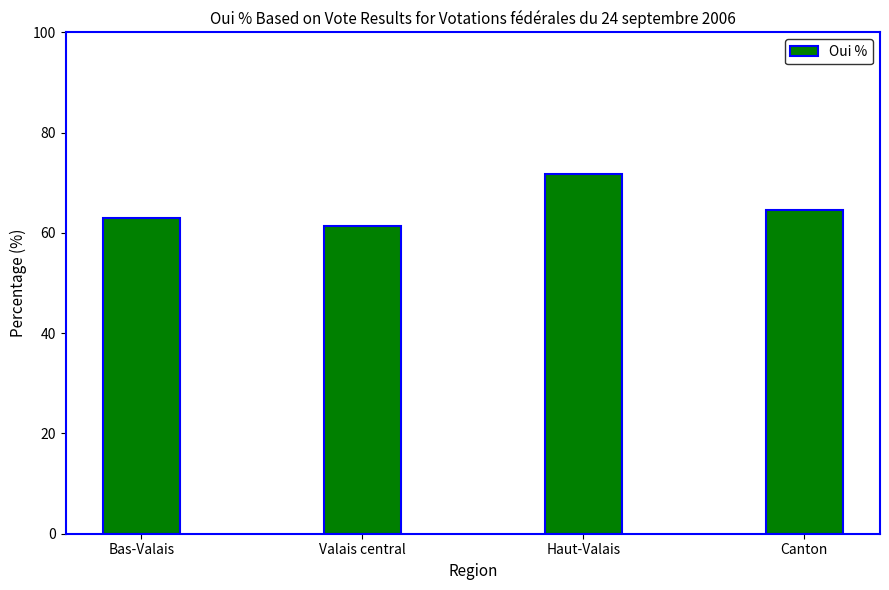

What is the average value?

65.2